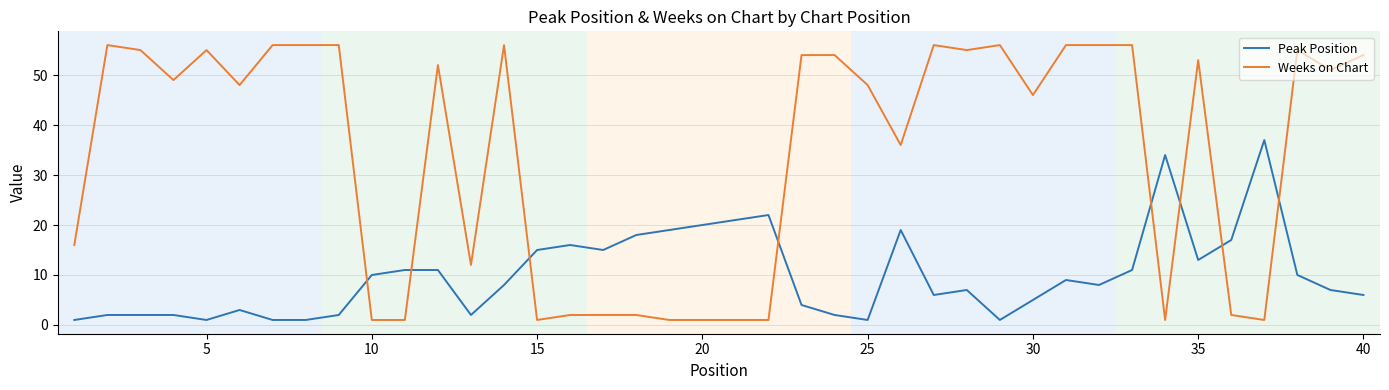

Rank the series by their average value, from highest to lowest.

Weeks on Chart, Peak Position